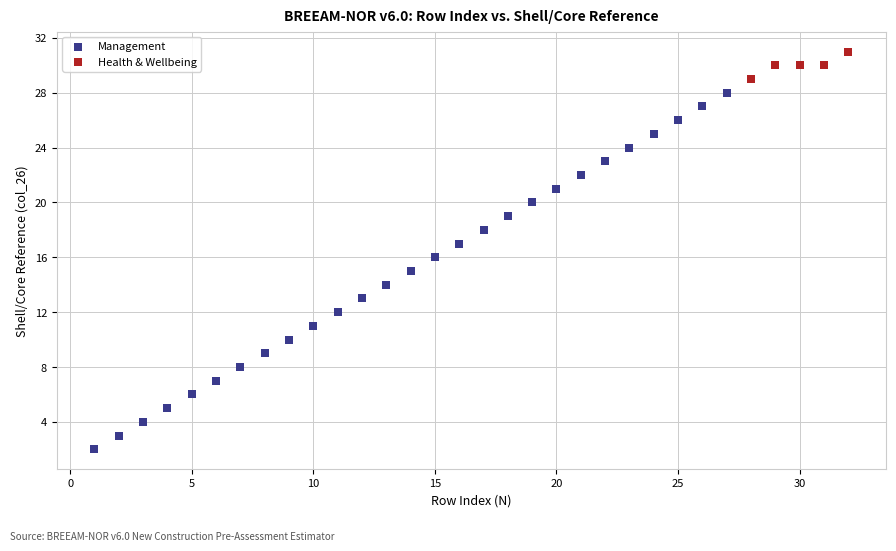

Which series reaches the maximum Y coordinate?

Health & Wellbeing